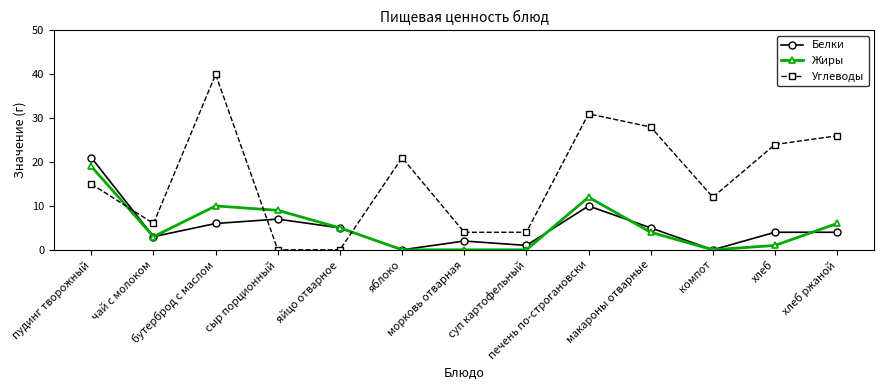

What is the spread (max minus min) of values at макароны отварные?

24